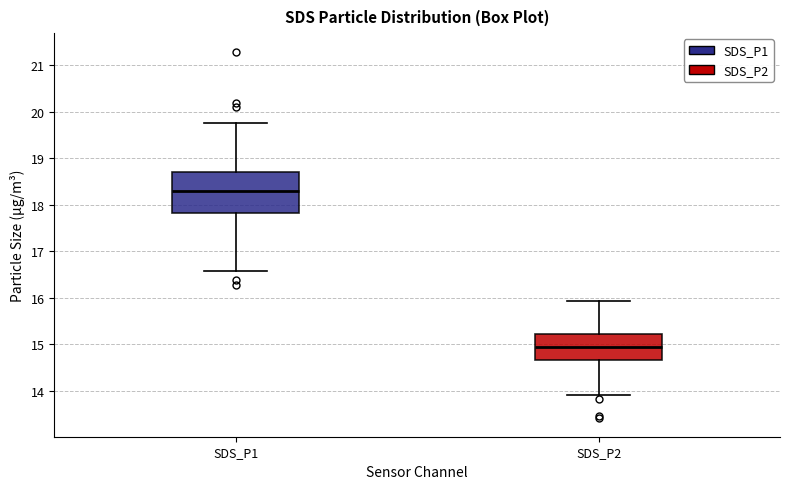

Reading left to right, read every box against the y-axis: the position of its median line, the range the box covers, and the ends of its whiskers. The values are not printed on the chart, so give them approximately, as read against the axis.

SDS_P1: median 18.3, box 17.8 to 18.7, whiskers 16.6 to 19.8
SDS_P2: median 14.9, box 14.7 to 15.2, whiskers 13.9 to 15.9